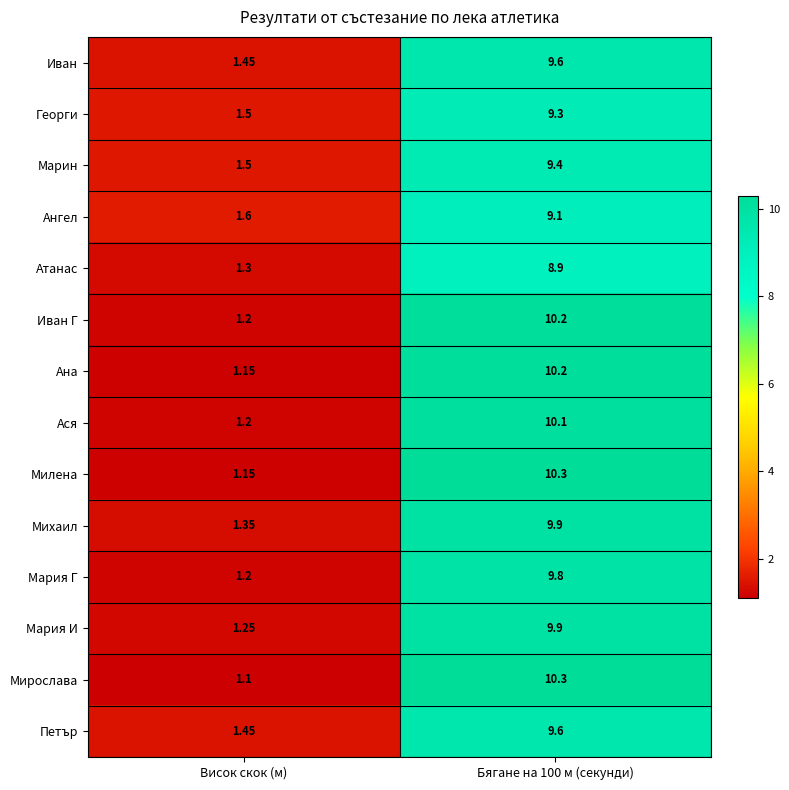

Where is Ася nearest to the value 5?

Висок скок (м)